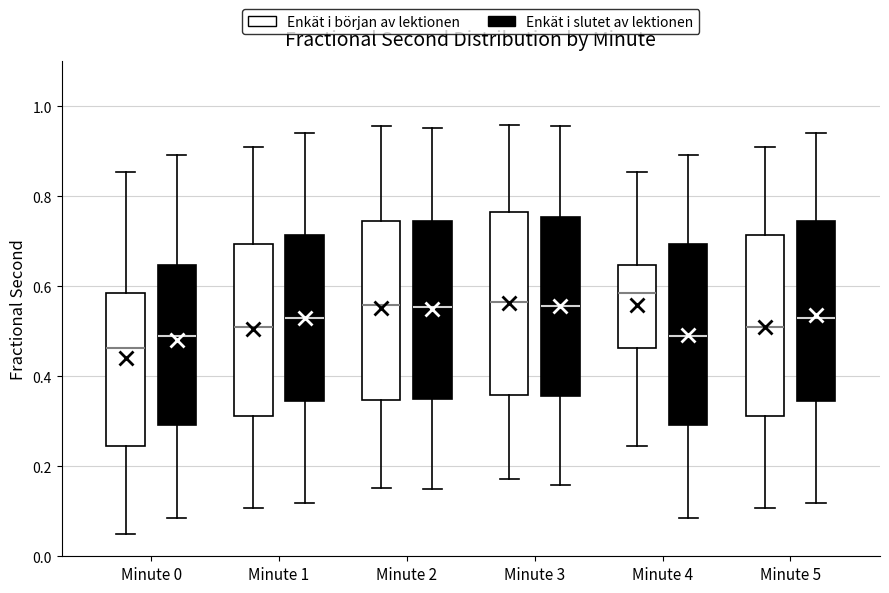

Reading left to right, read every box against the y-axis: the position of its median line, the range the box covers, and the ends of its whiskers. The values are not printed on the chart, so give them approximately, as read against the axis.

Minute 0 (Enkät i början av lektionen): median 0.46, box 0.24 to 0.58, whiskers 0.04 to 0.86
Minute 0 (Enkät i slutet av lektionen): median 0.50, box 0.30 to 0.64, whiskers 0.08 to 0.90
Minute 1 (Enkät i början av lektionen): median 0.50, box 0.32 to 0.70, whiskers 0.10 to 0.90
Minute 1 (Enkät i slutet av lektionen): median 0.54, box 0.34 to 0.72, whiskers 0.12 to 0.94
Minute 2 (Enkät i början av lektionen): median 0.56, box 0.34 to 0.74, whiskers 0.16 to 0.96
Minute 2 (Enkät i slutet av lektionen): median 0.56, box 0.34 to 0.74, whiskers 0.14 to 0.96
Minute 3 (Enkät i början av lektionen): median 0.56, box 0.36 to 0.76, whiskers 0.18 to 0.96
Minute 3 (Enkät i slutet av lektionen): median 0.56, box 0.36 to 0.76, whiskers 0.16 to 0.96
Minute 4 (Enkät i början av lektionen): median 0.58, box 0.46 to 0.64, whiskers 0.24 to 0.86
Minute 4 (Enkät i slutet av lektionen): median 0.50, box 0.30 to 0.70, whiskers 0.08 to 0.90
Minute 5 (Enkät i början av lektionen): median 0.50, box 0.32 to 0.72, whiskers 0.10 to 0.90
Minute 5 (Enkät i slutet av lektionen): median 0.54, box 0.34 to 0.74, whiskers 0.12 to 0.94